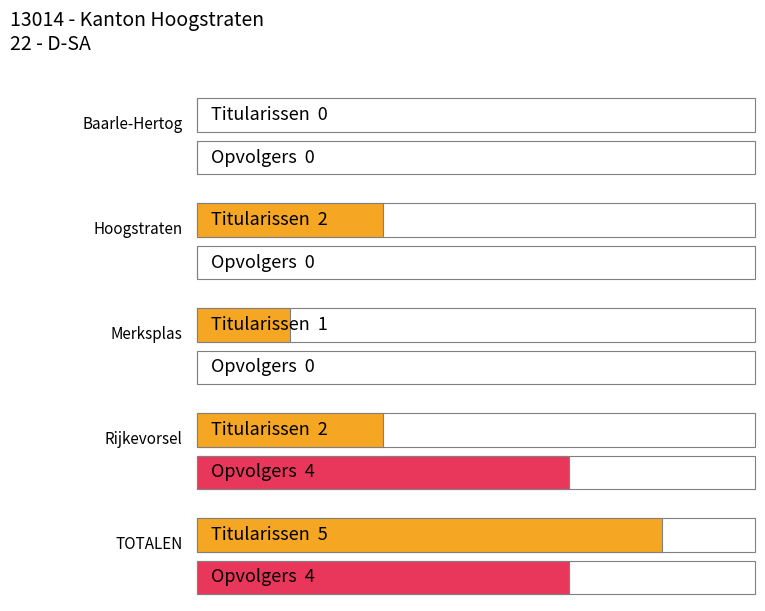

The value of Opvolgers at Hoogstraten is 0. True or false?

True